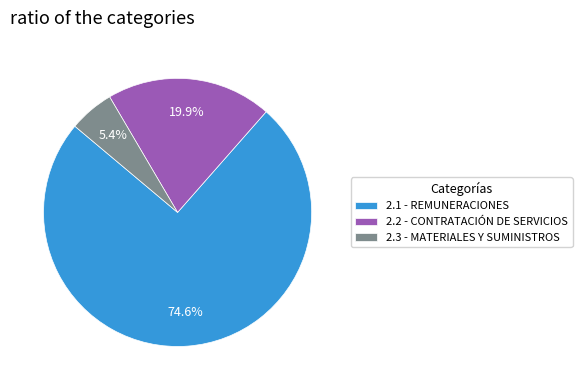

Which has a higher value, 2.2 - CONTRATACIÓN DE SERVICIOS or 2.3 - MATERIALES Y SUMINISTROS?

2.2 - CONTRATACIÓN DE SERVICIOS